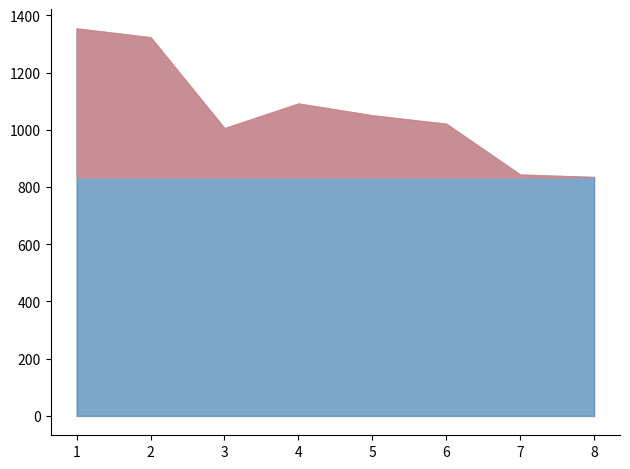

The chart shows a value of 438.9 at 3. True or false?

False